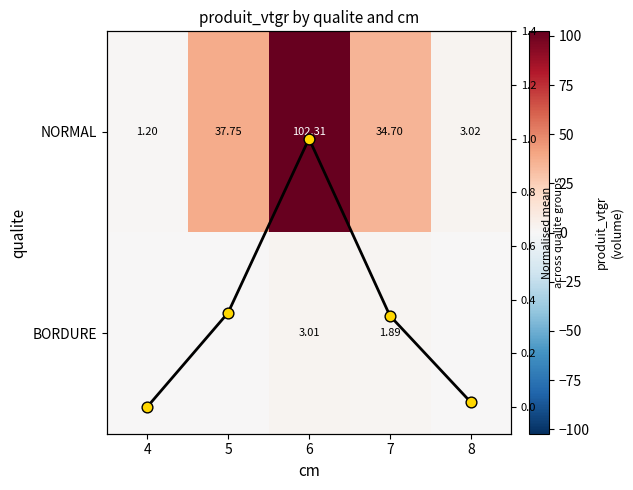

What is the sum of all NORMAL values?

179.0